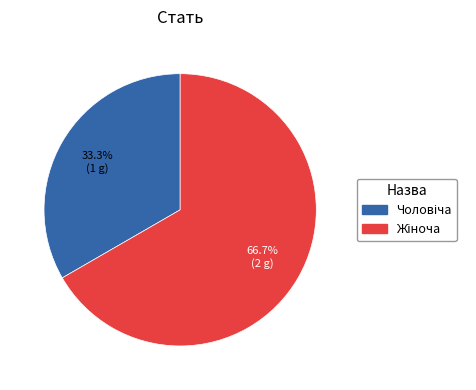

Is there any slice that represents more than half of the pie?

Yes